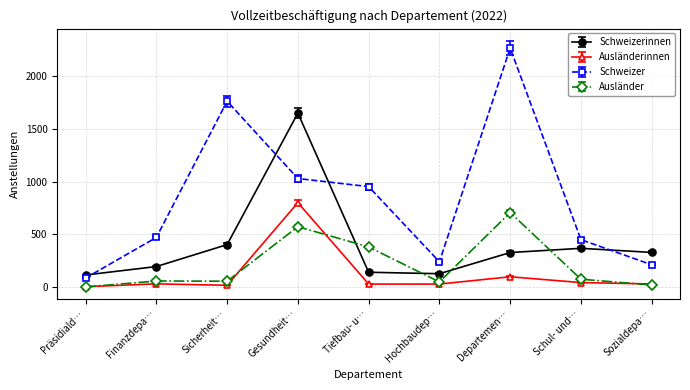

Where is the first local maximum for Schweizer?

Sicherheit…